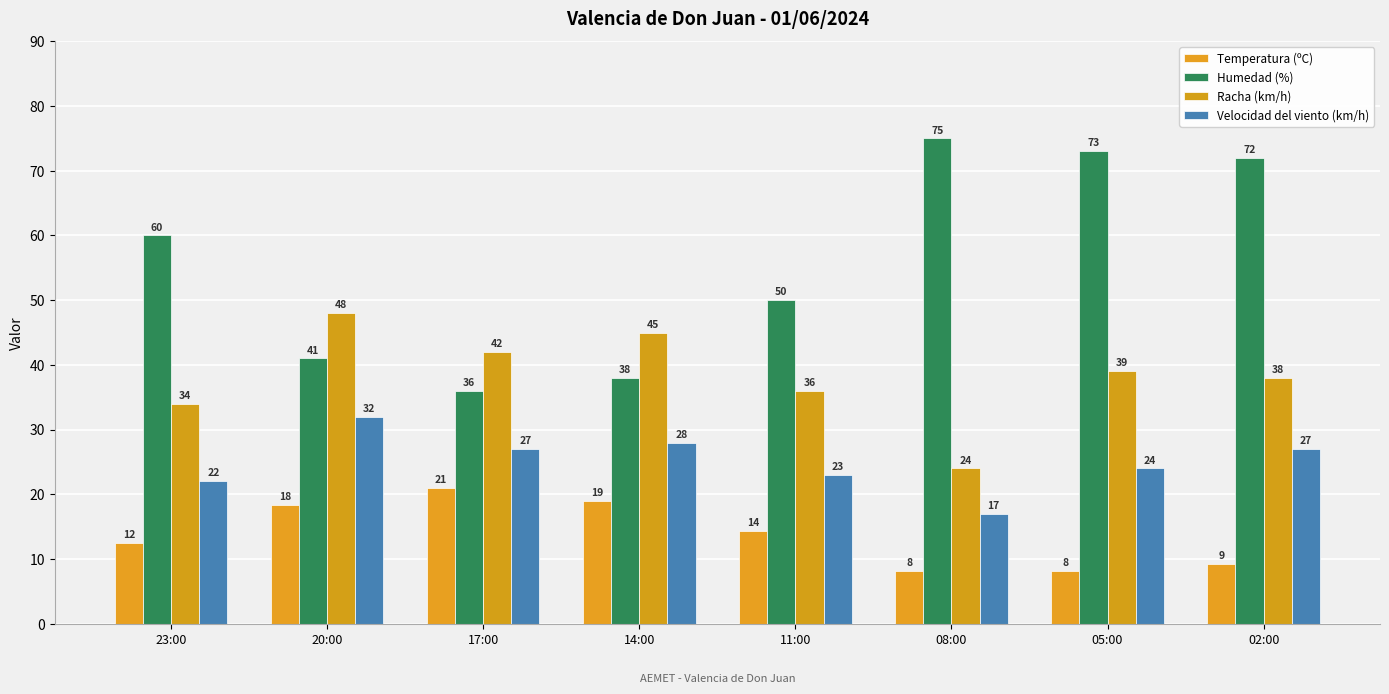

How many bars are there in total?

32